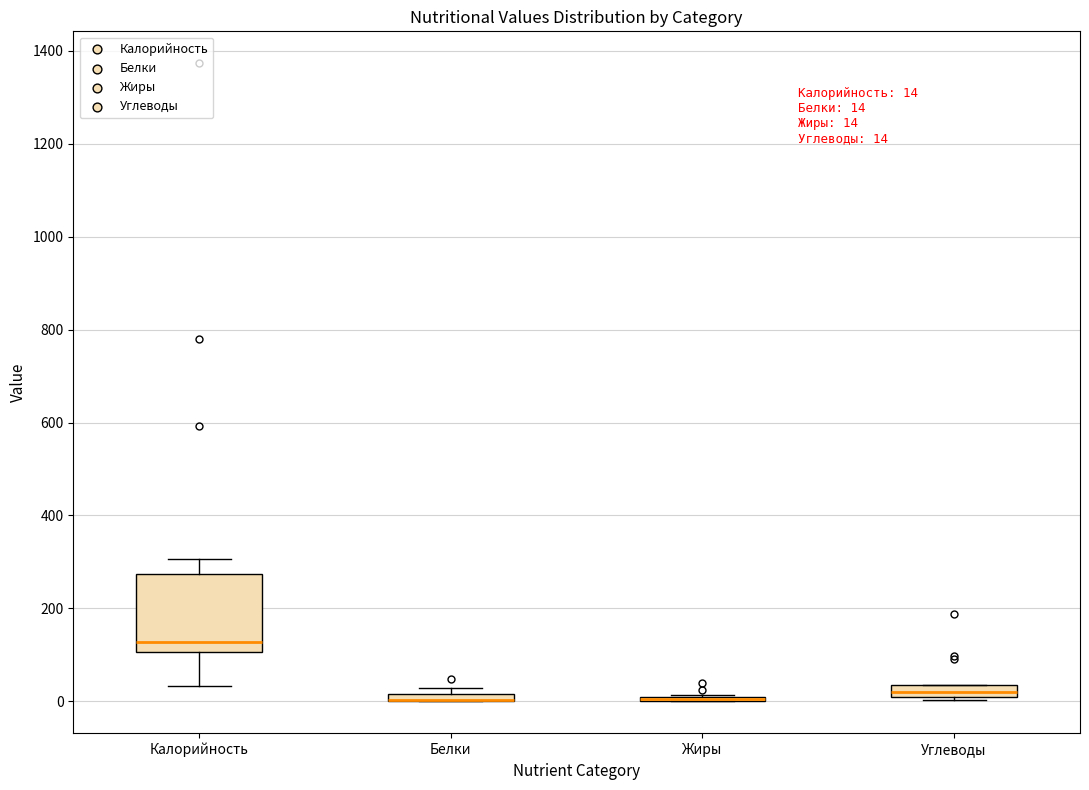

Comparing the boxes themselves (not the whiskers), which one is the tallest?

Калорийность